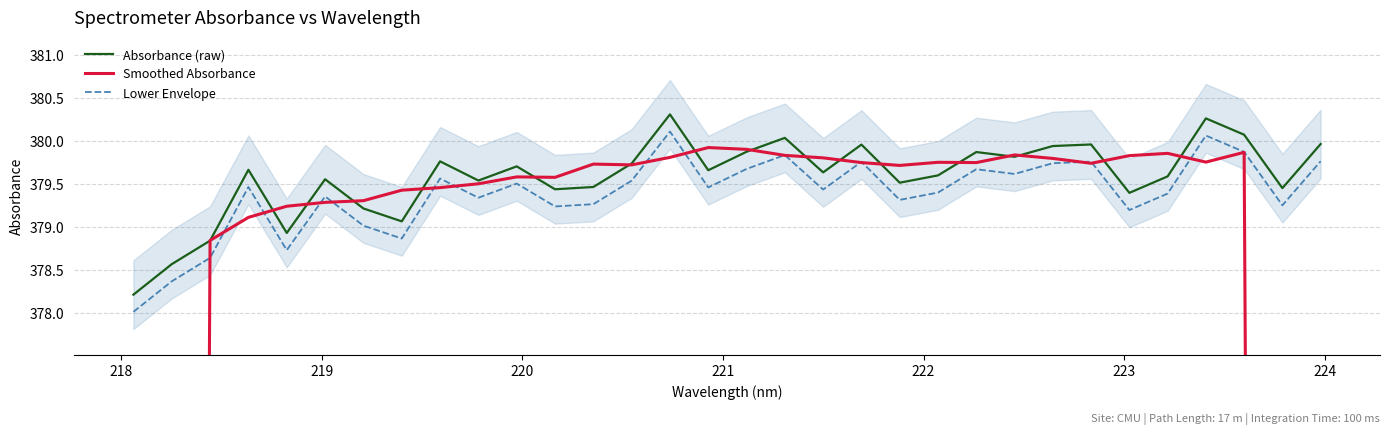

How many lines are shown in the chart?

3